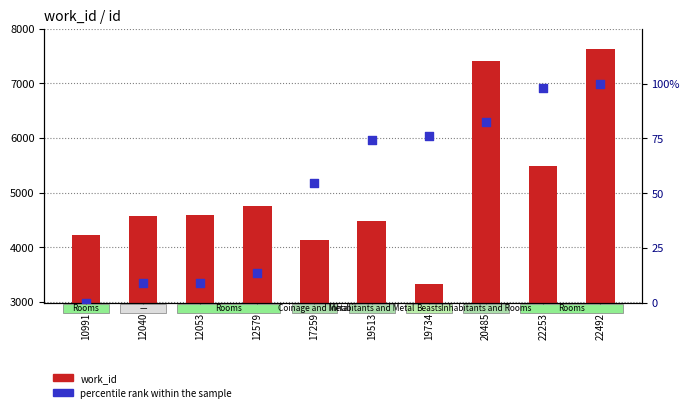

What is the total value across all series at 17259?

4190.5